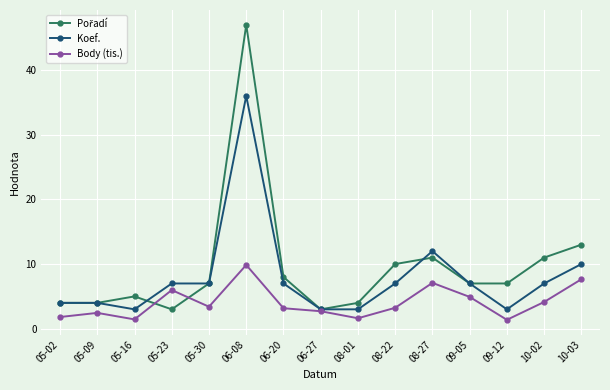

The value of Body (tis.) at 09-12 is 1.4. True or false?

True